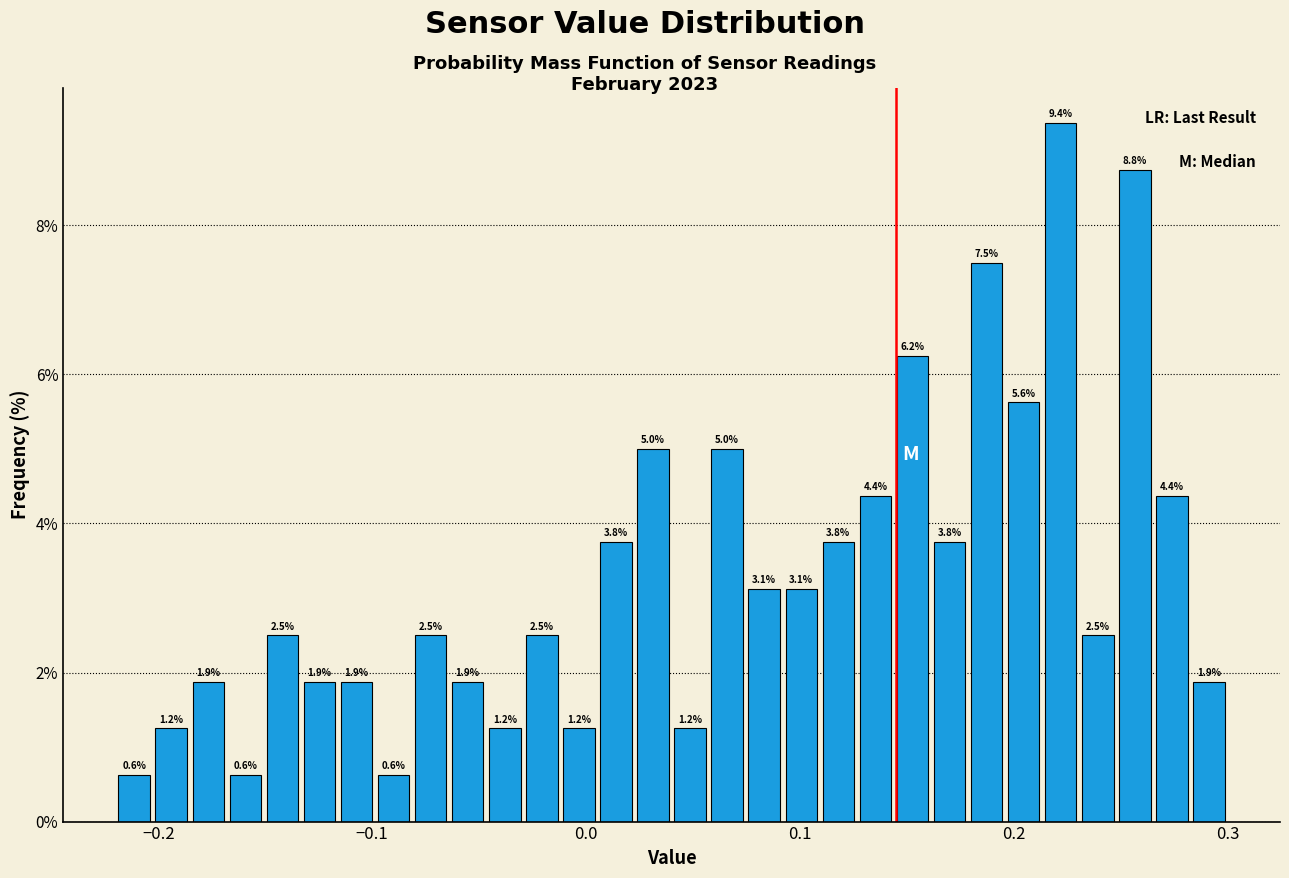

Read against the x-axis, roughly where is the centre of the tallest bar?

0.22